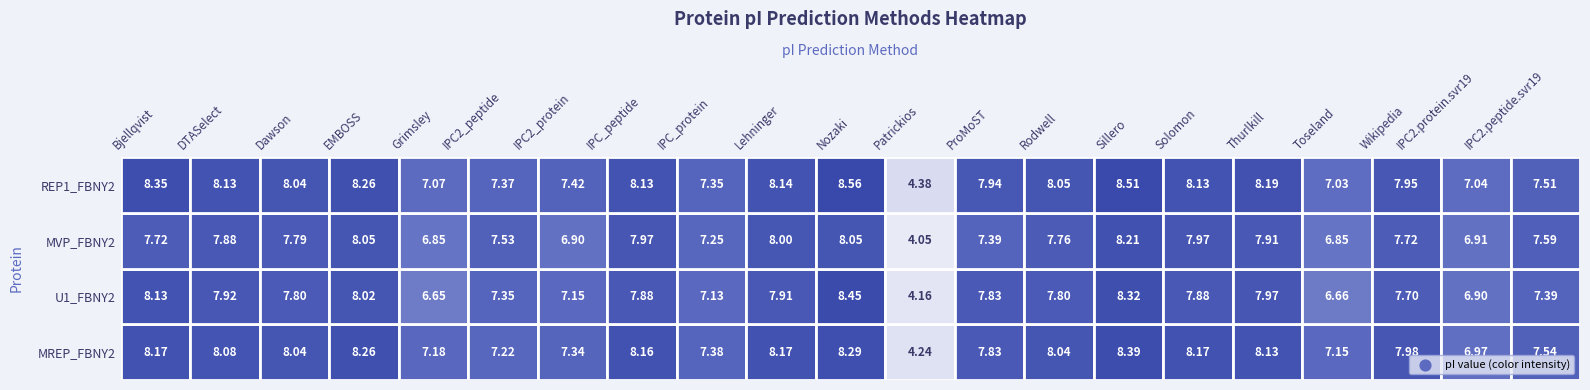

Which series has the largest total across all categories?

sp|Q66862|REP1_FBNY2